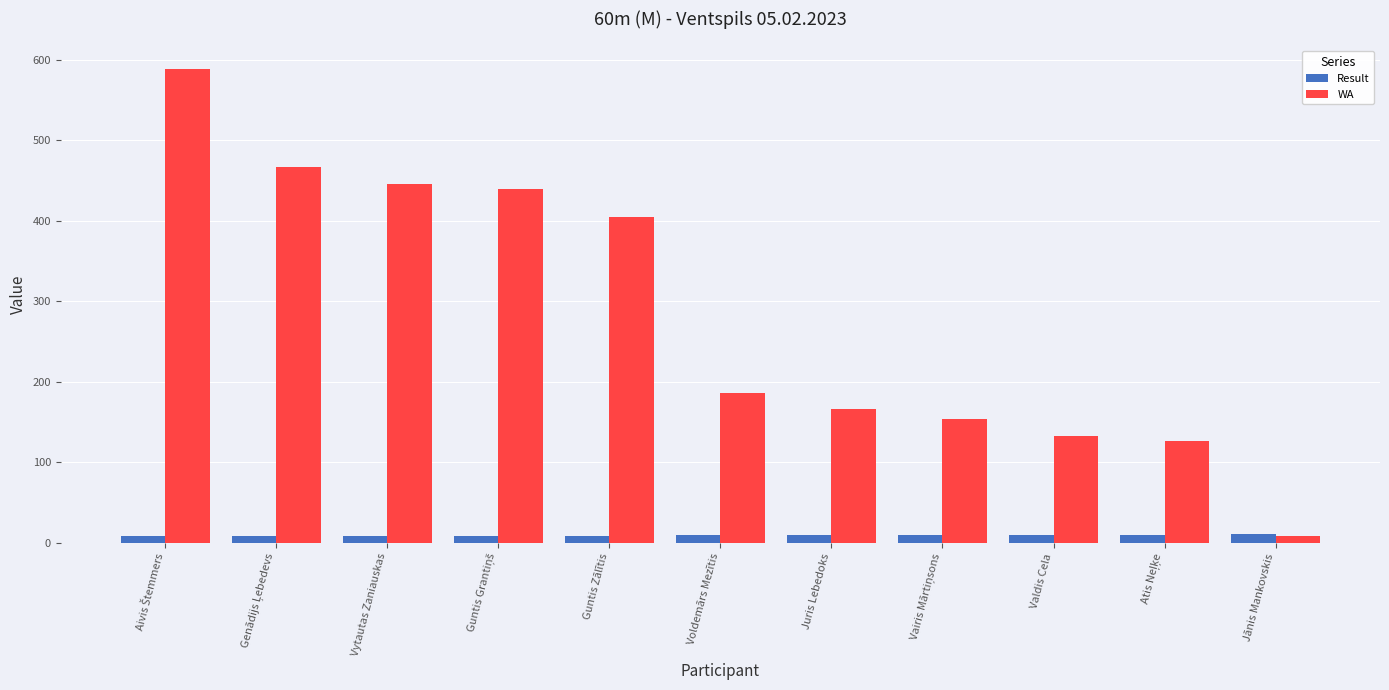

At how many categories does at least one series exceed 27?

10